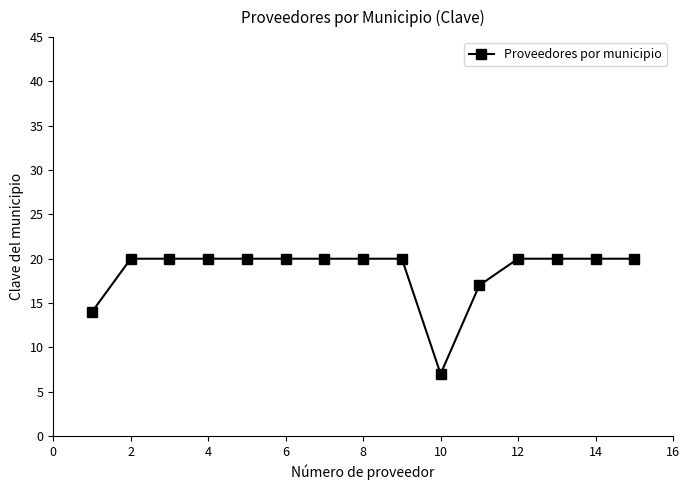

What is the minimum value shown in the chart?

7